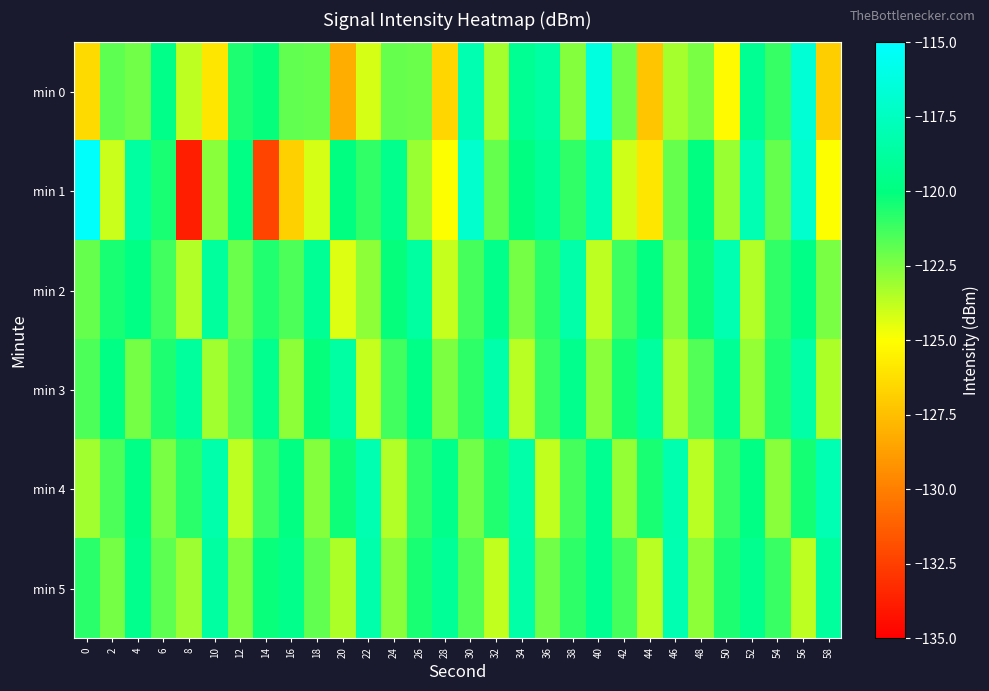

Reading left to right, extract all data points from this chart.

min 0: 0=-126.5	2=-121.9	4=-122.2	6=-119.6	8=-123.7	10=-125.9	12=-120.6	14=-120.1	16=-121.9	18=-122.0	20=-128.2	22=-124.2	24=-122.0	26=-122.0	28=-126.6	30=-118.1	32=-123.2	34=-119.3	36=-118.6	38=-122.6	40=-116.3	42=-122.2	44=-127.2	46=-123.2	48=-122.4	50=-125.2	52=-119.3	54=-121.1	56=-116.7	58=-126.9
min 1: 0=-115.2	2=-123.9	4=-118.7	6=-120.5	8=-133.8	10=-122.7	12=-119.8	14=-132.3	16=-126.9	18=-124.2	20=-120.0	22=-121.0	24=-119.5	26=-123.0	28=-125.0	30=-117.0	32=-122.0	34=-120.0	36=-119.0	38=-121.0	40=-118.0	42=-124.0	44=-126.0	46=-122.0	48=-120.0	50=-123.0	52=-118.0	54=-122.0	56=-117.0	58=-125.0
min 2: 0=-122.0	2=-120.5	4=-119.8	6=-121.3	8=-123.5	10=-118.9	12=-122.1	14=-120.7	16=-121.5	18=-119.2	20=-124.3	22=-122.8	24=-120.1	26=-118.7	28=-123.9	30=-121.4	32=-119.6	34=-122.3	36=-120.8	38=-118.4	40=-123.7	42=-121.2	44=-119.9	46=-122.6	48=-120.3	50=-118.1	52=-123.5	54=-121.0	56=-119.7	58=-122.4
min 3: 0=-121.5	2=-119.8	4=-122.3	6=-120.6	8=-118.9	10=-123.2	12=-121.7	14=-119.4	16=-122.8	18=-120.1	20=-118.6	22=-123.9	24=-121.3	26=-119.7	28=-122.5	30=-120.9	32=-118.3	34=-123.6	36=-121.1	38=-119.5	40=-122.7	42=-120.4	44=-118.8	46=-123.3	48=-121.6	50=-119.2	52=-122.9	54=-120.7	56=-118.5	58=-123.4
min 4: 0=-123.2	2=-121.5	4=-119.7	6=-122.4	8=-120.8	10=-118.3	12=-123.7	14=-121.2	16=-119.9	18=-122.6	20=-120.3	22=-118.1	24=-123.5	26=-121.0	28=-119.6	30=-122.2	32=-120.7	34=-118.4	36=-123.8	38=-121.4	40=-119.3	42=-122.9	44=-120.5	46=-118.2	48=-123.6	50=-121.1	52=-119.8	54=-122.7	56=-120.4	58=-118.0
min 5: 0=-120.8	2=-122.3	4=-119.5	6=-121.8	8=-123.1	10=-118.7	12=-122.5	14=-120.2	16=-119.6	18=-121.9	20=-123.4	22=-118.3	24=-122.7	26=-120.5	28=-119.1	30=-121.6	32=-123.8	34=-118.5	36=-122.2	38=-120.9	40=-119.3	42=-121.4	44=-123.6	46=-118.1	48=-122.8	50=-120.6	52=-119.4	54=-121.1	56=-123.7	58=-118.9